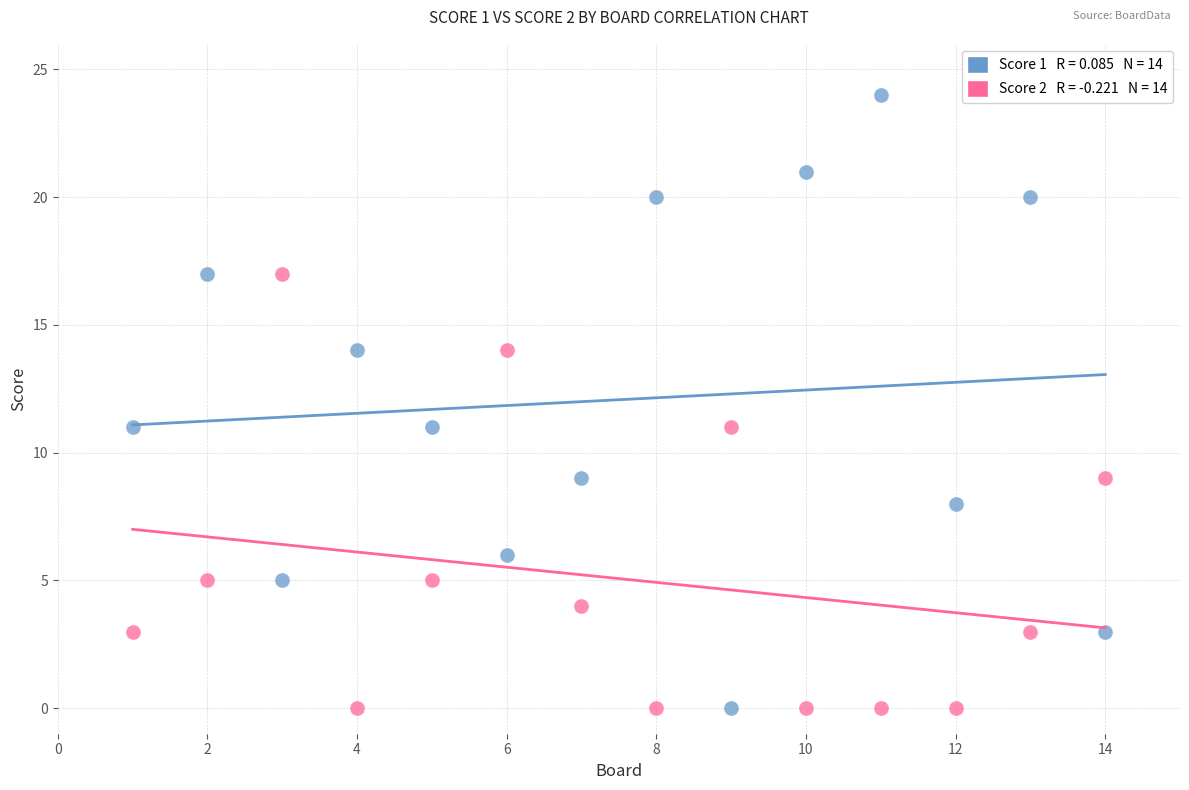

Across all data points, what is the range of Y values (max minus min)?

24